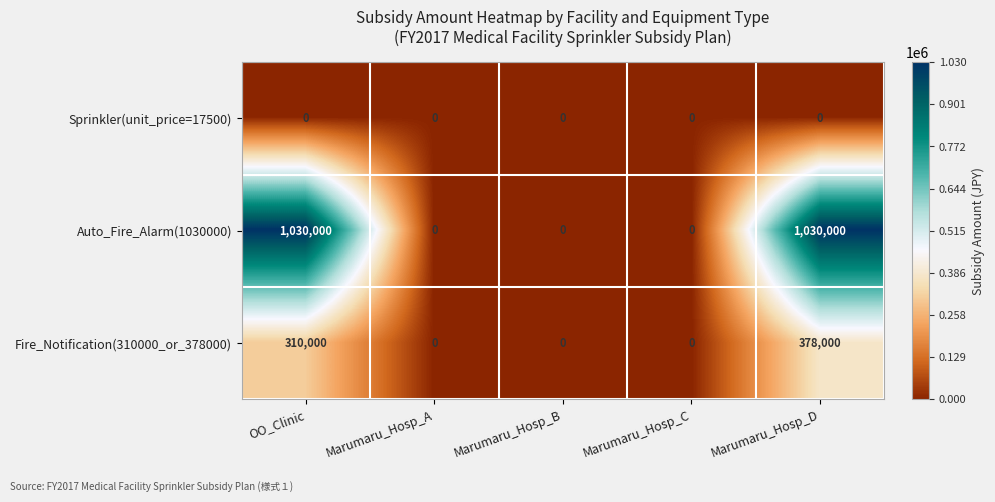

Which series has the largest range (max minus min)?

Auto_Fire_Alarm(1030000)